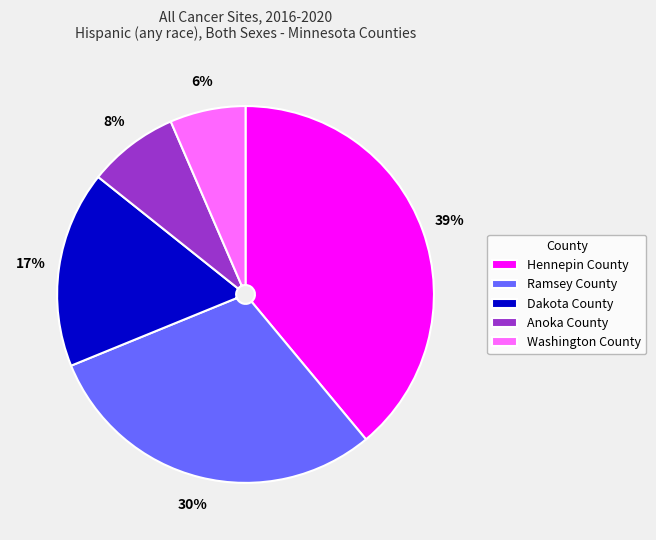

Does Hennepin County represent more than half of the total?

No